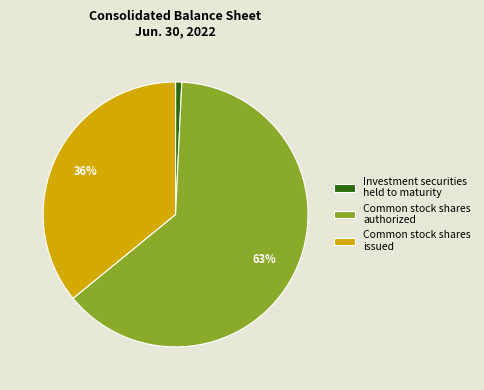

Which category has the biggest portion of the pie?

Common stock shares authorized